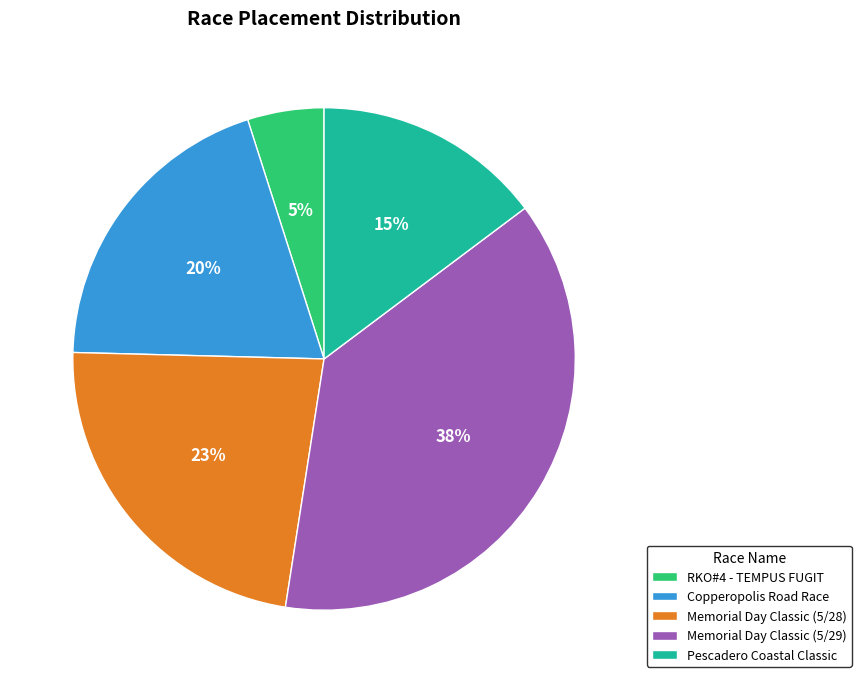

True or false: Memorial Day Classic (5/29) accounts for 24% of the total.

False